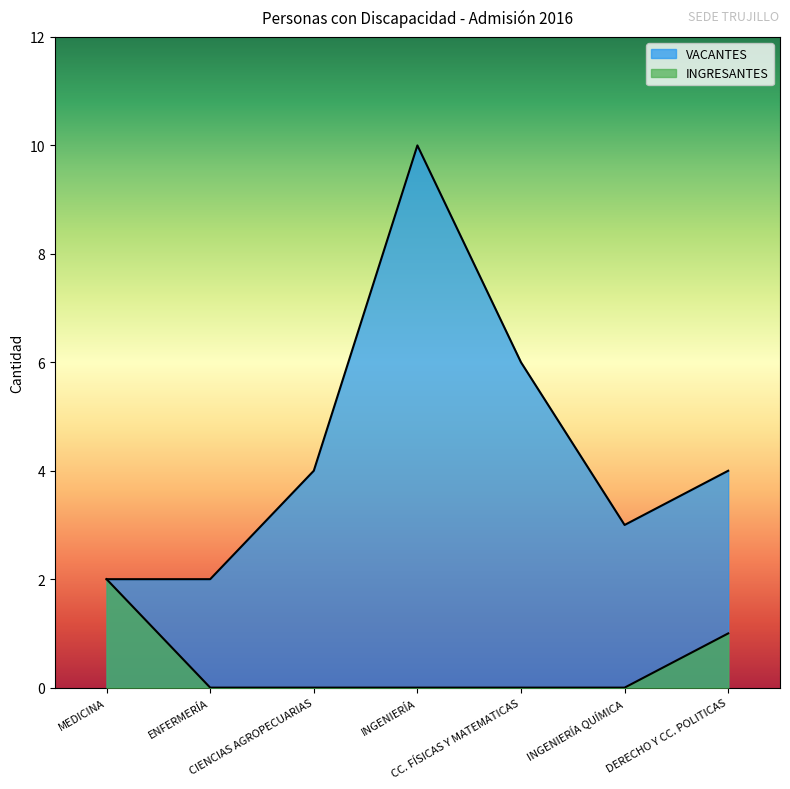

The value of INGRESANTES at INGENIERÍA QUÍMICA is 0. True or false?

True